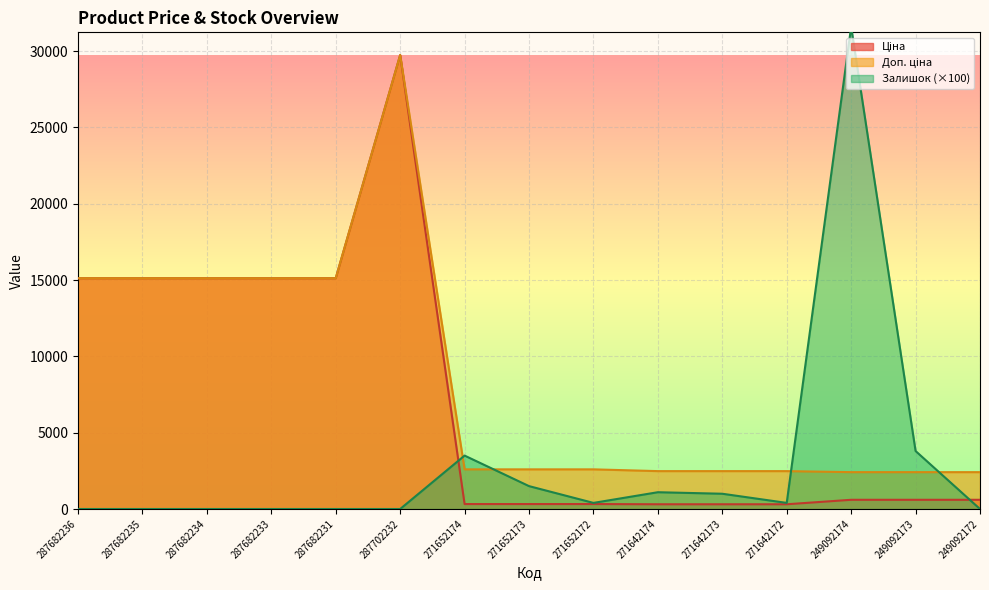

How many data points does each series have?

15